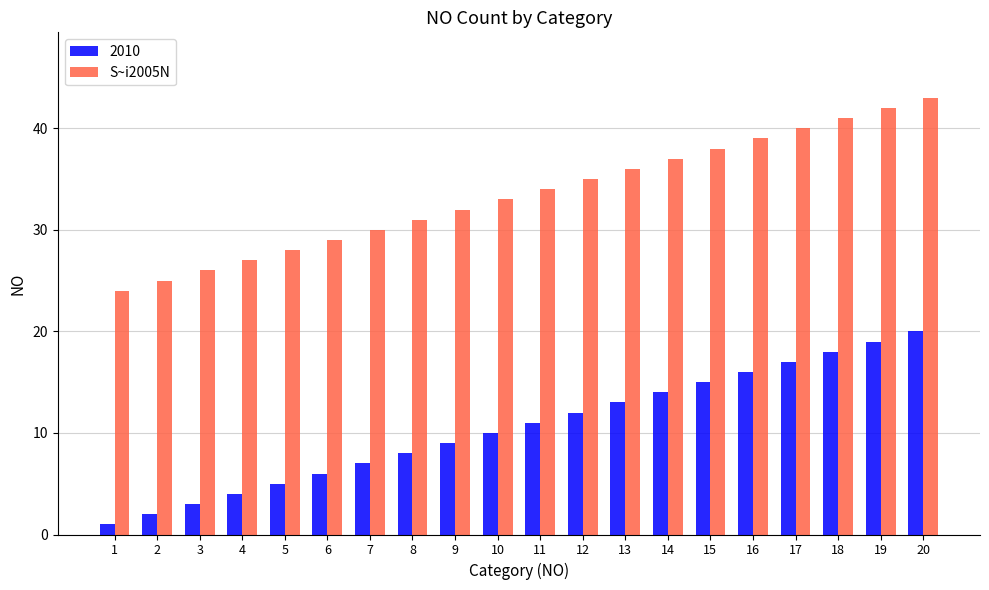

What is the sum of all 2010 values?

210